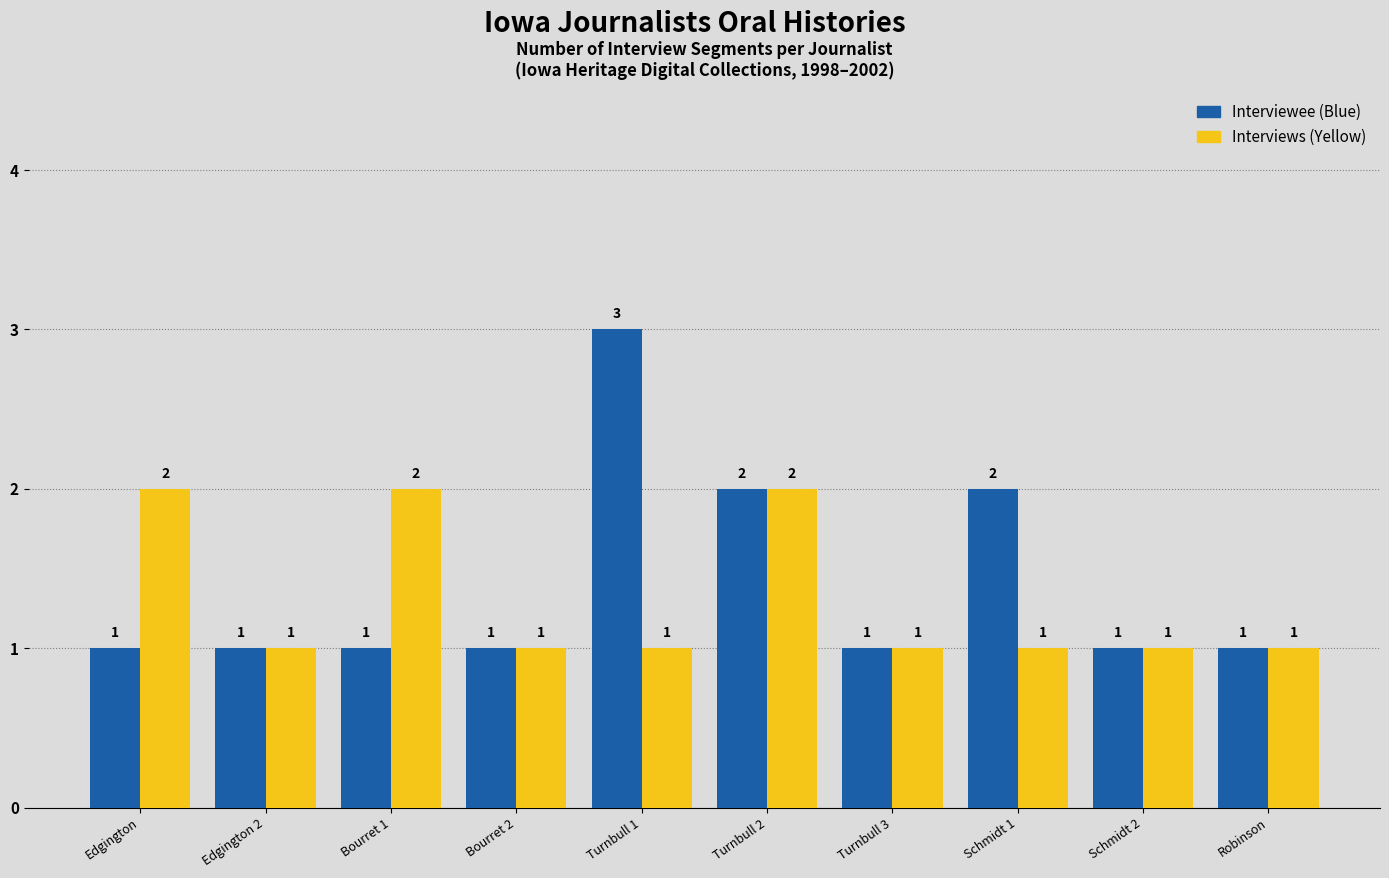

What position from the right is Schmidt 1?

3